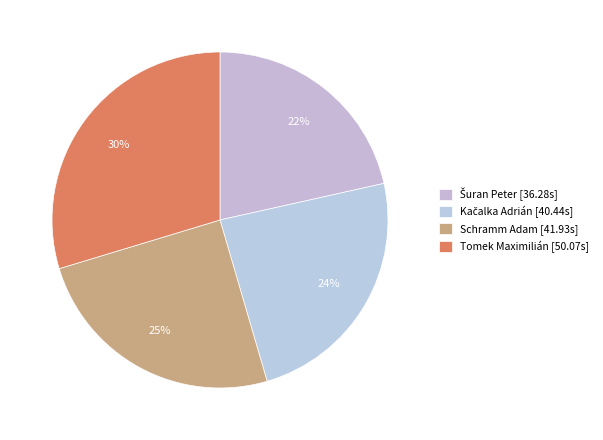

How many slices are in this pie chart?

4